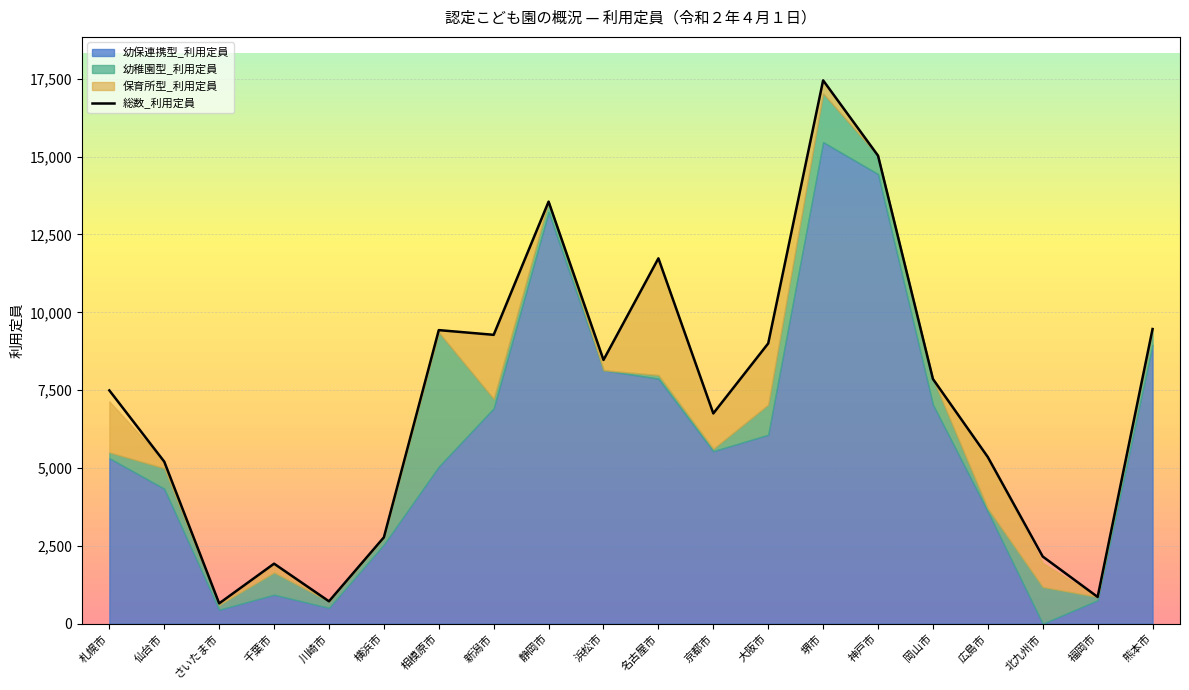

What value does the data have at 広島市, to the nearest 100?

5400